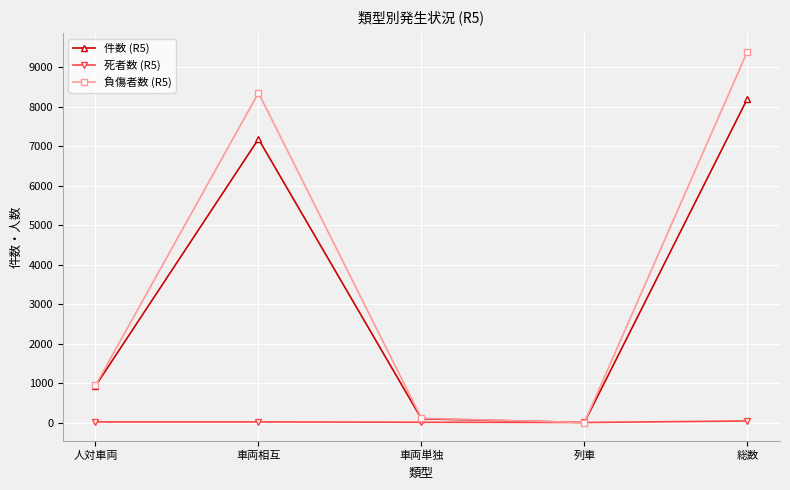

What is the lowest value of the 死者数 (R5) series?

1